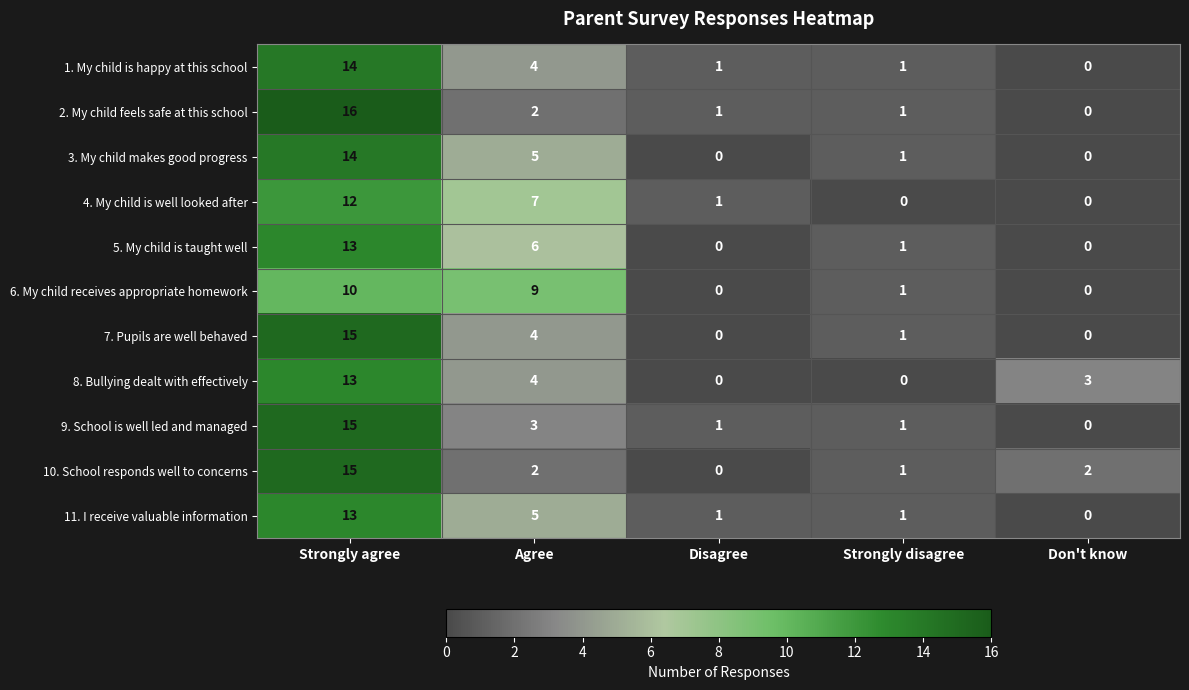

What is the spread (max minus min) of values at Agree?

7